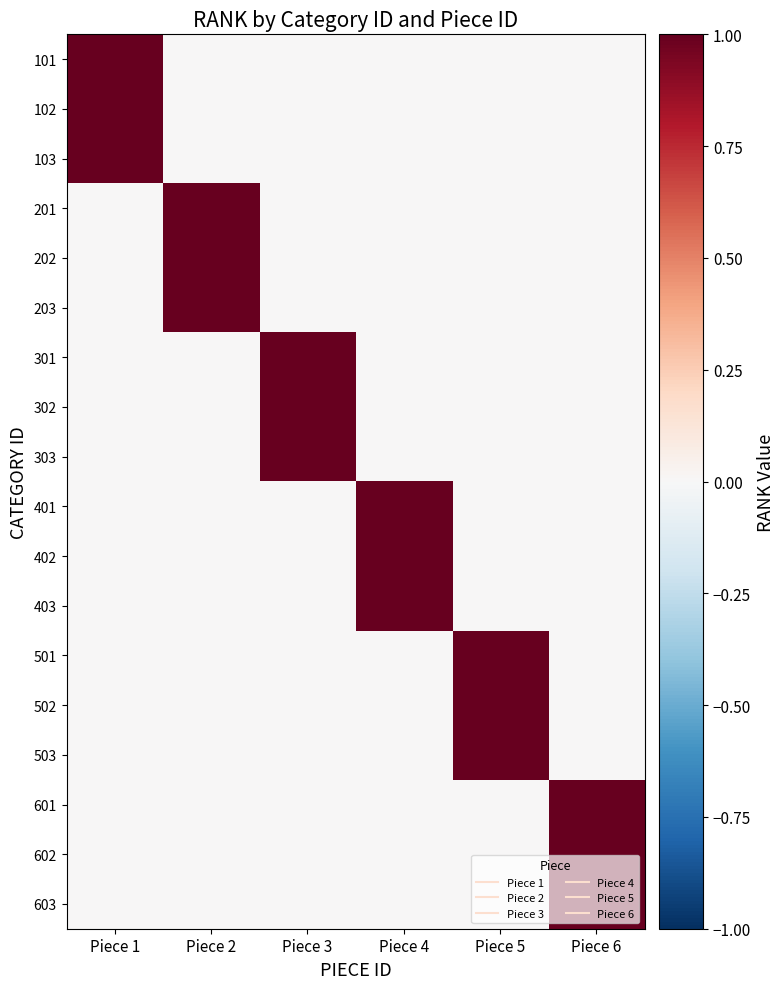

What is the difference between the highest and lowest values at Piece 4?

1